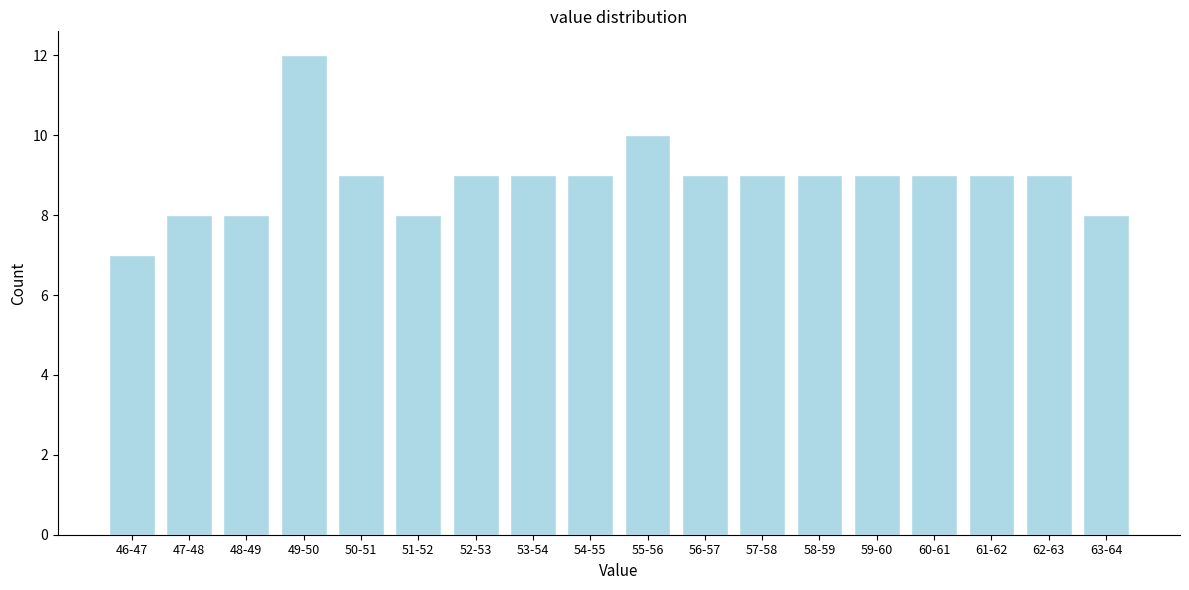

Reading left to right, what are all the values shown in this chart?

7	8	8	12	9	8	9	9	9	10	9	9	9	9	9	9	9	8